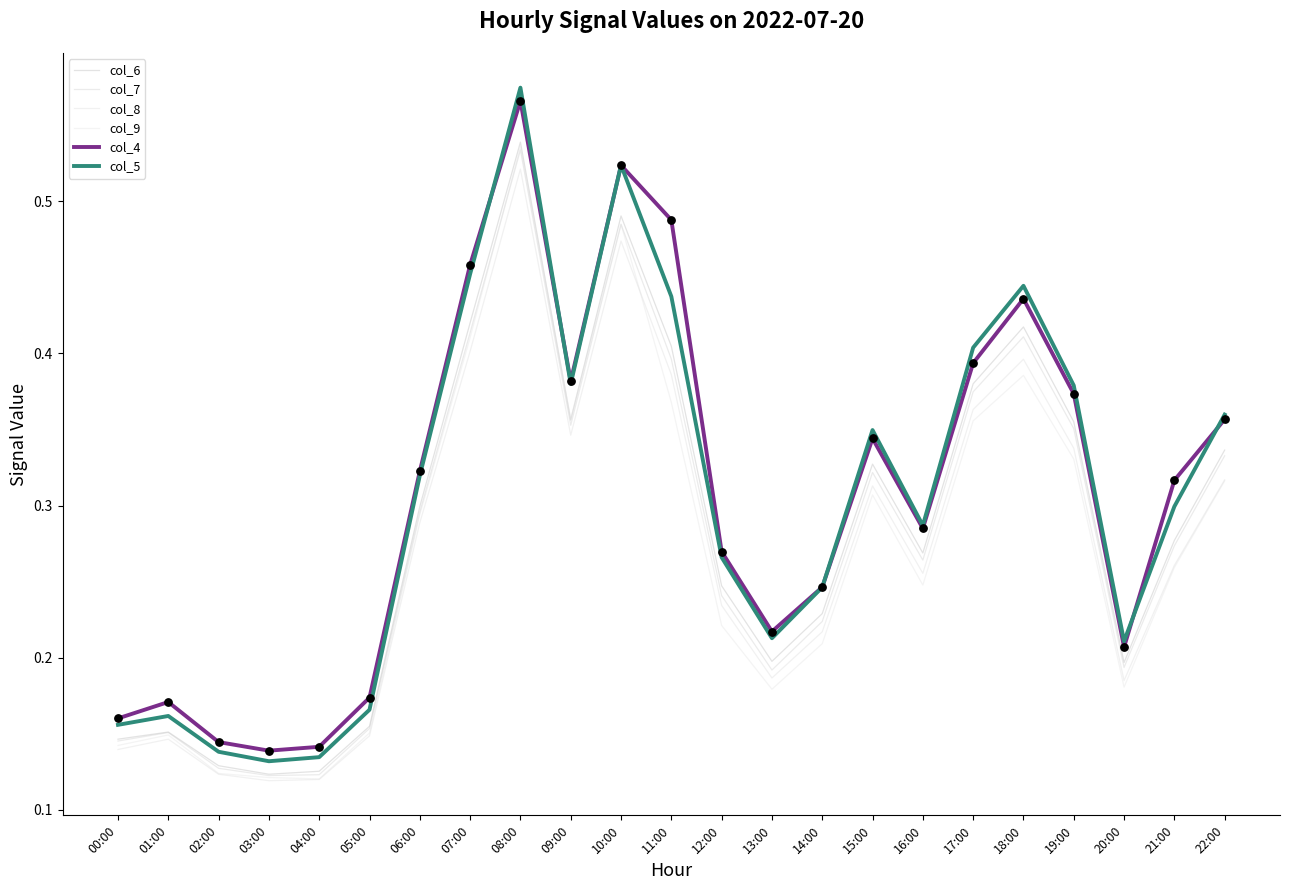

What are all the series names shown in the legend?

col_6, col_7, col_8, col_9, col_4, col_5